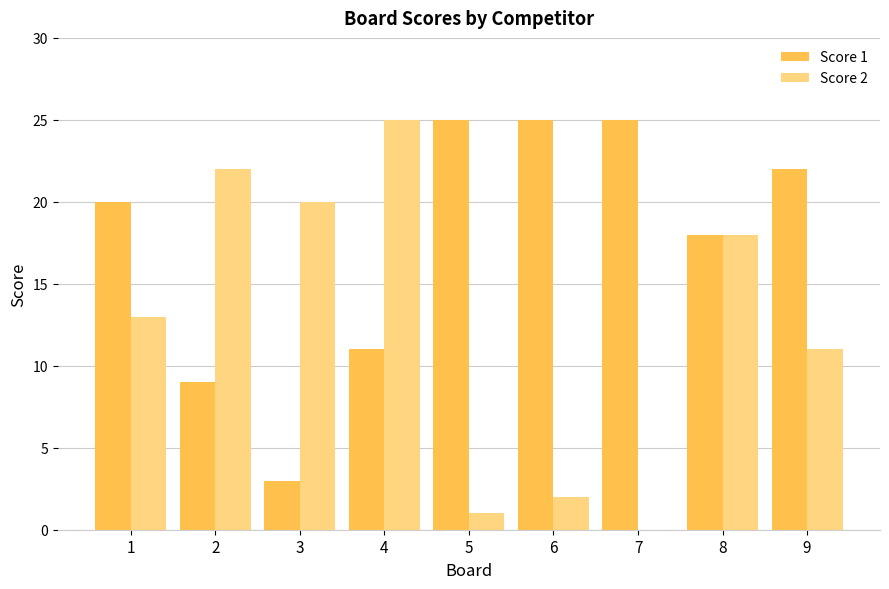

Which series changed the most between 3 and 4?

Score 1